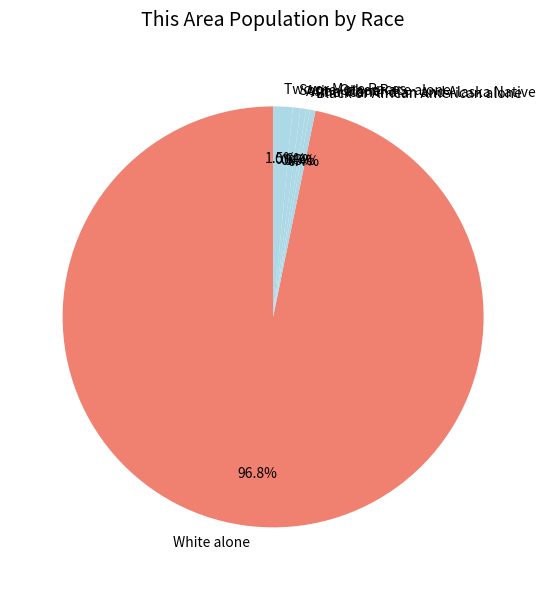

How many segments does this pie chart have?

6